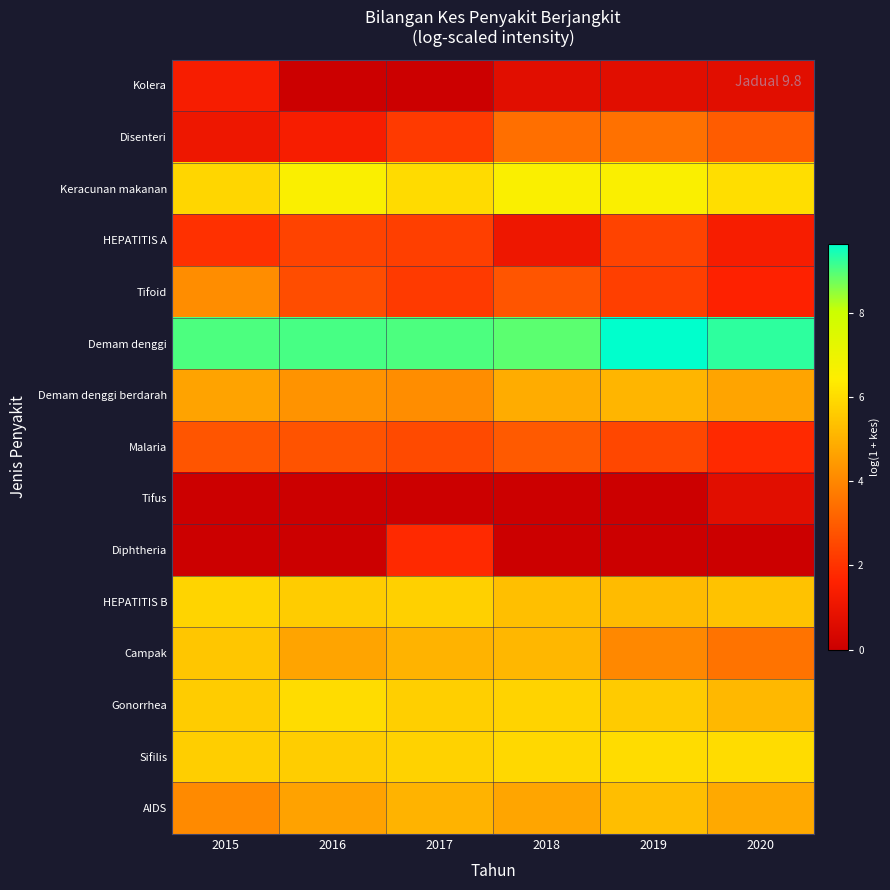

Which series has the largest total across all categories?

Demam denggi